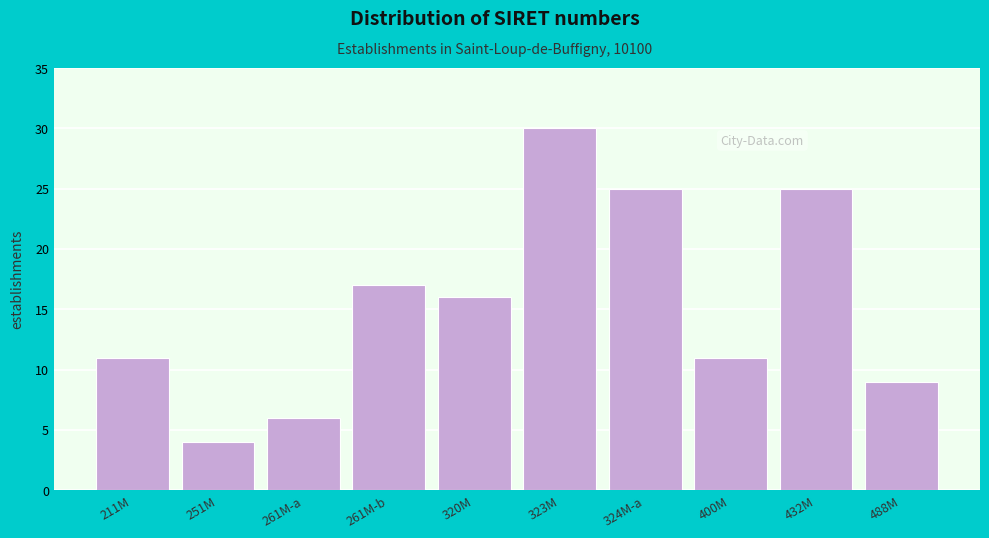

Reading left to right, what are all the values shown in this chart?

211M=11	251M=4	261M-a=6	261M-b=17	320M=16	323M=30	324M-a=25	400M=11	432M=25	488M=9